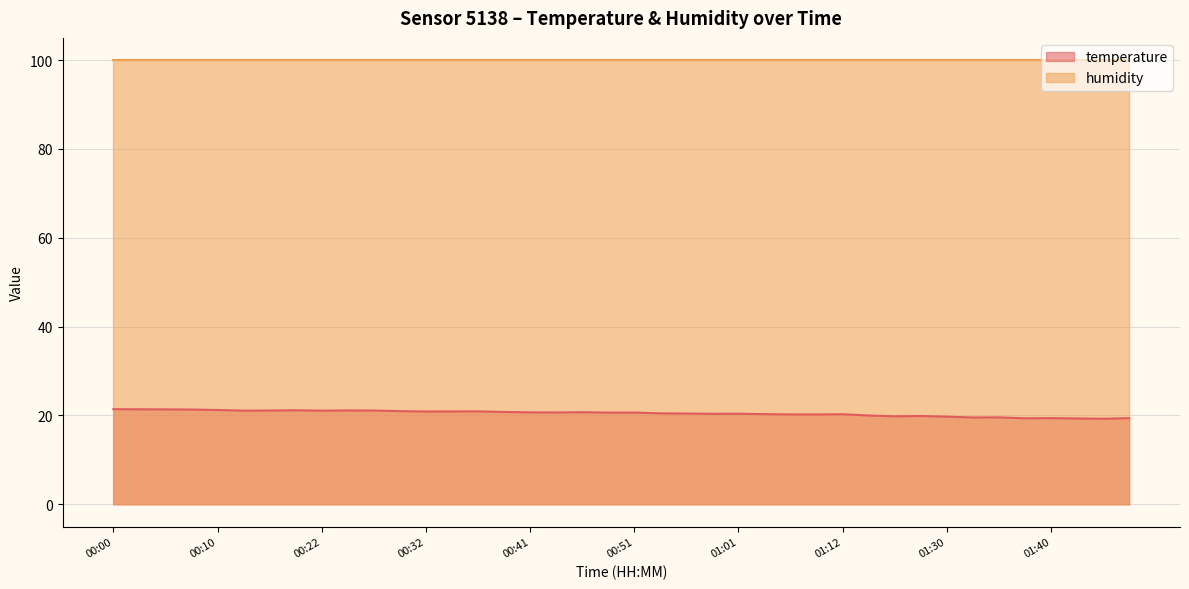

Does the chart display data point markers on the line(s)?

No